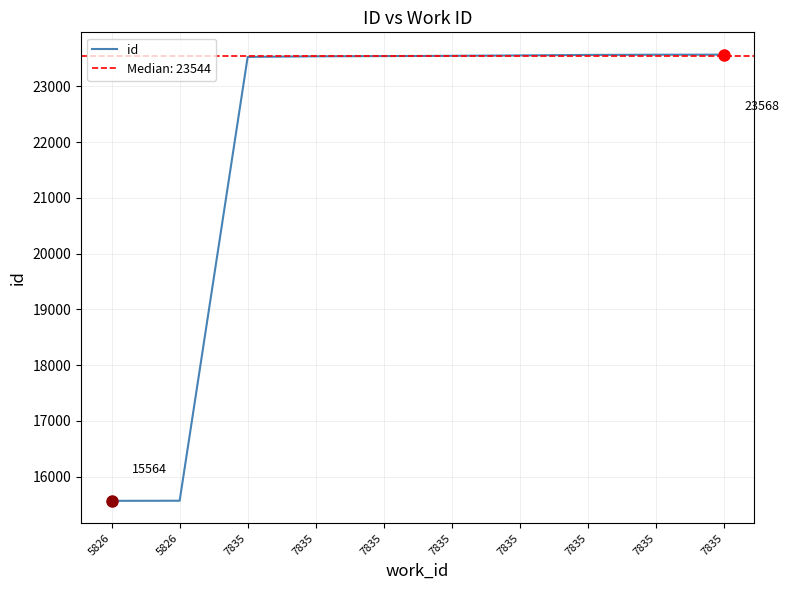

True or false: the data shows 23567 at 7835.

True